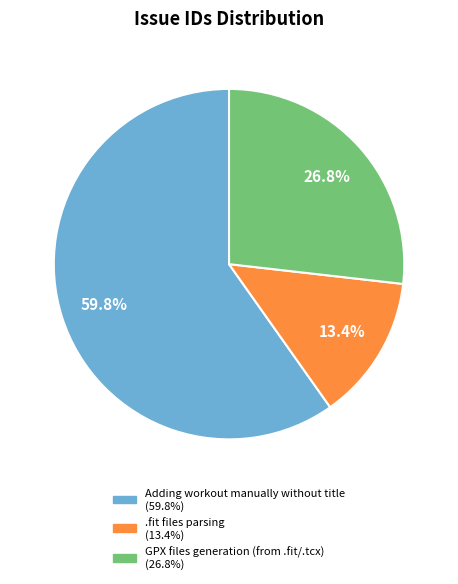

What percentage is NOT represented by GPX files generation (from .fit/.tcx)?

73.2%